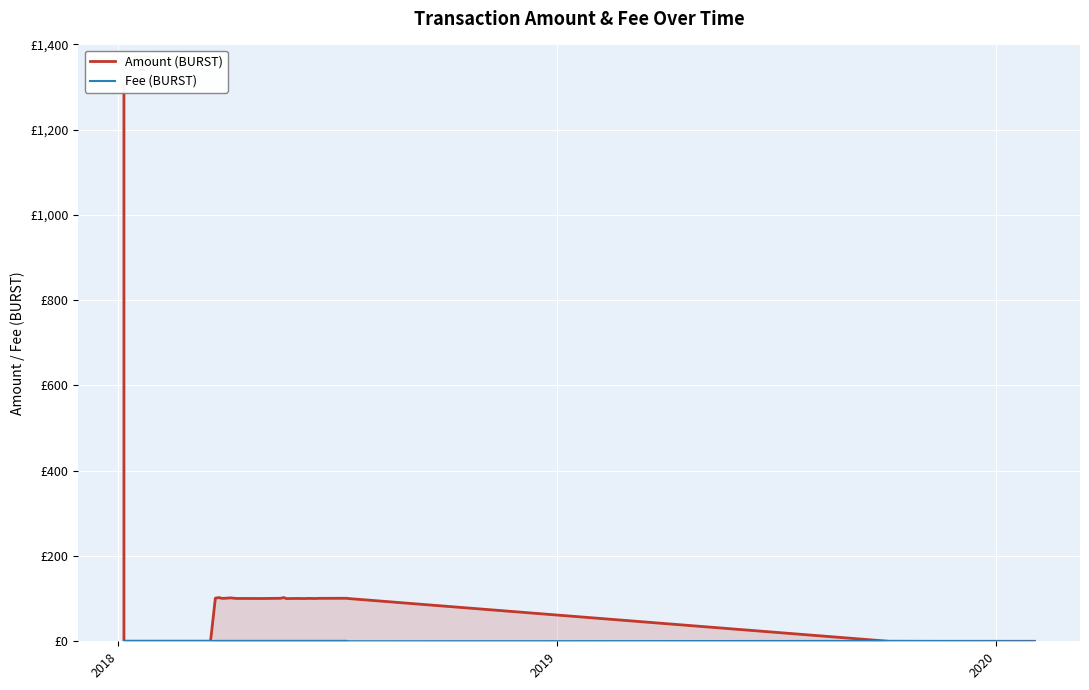

How many interior local valleys does the Fee (BURST) series have?

2